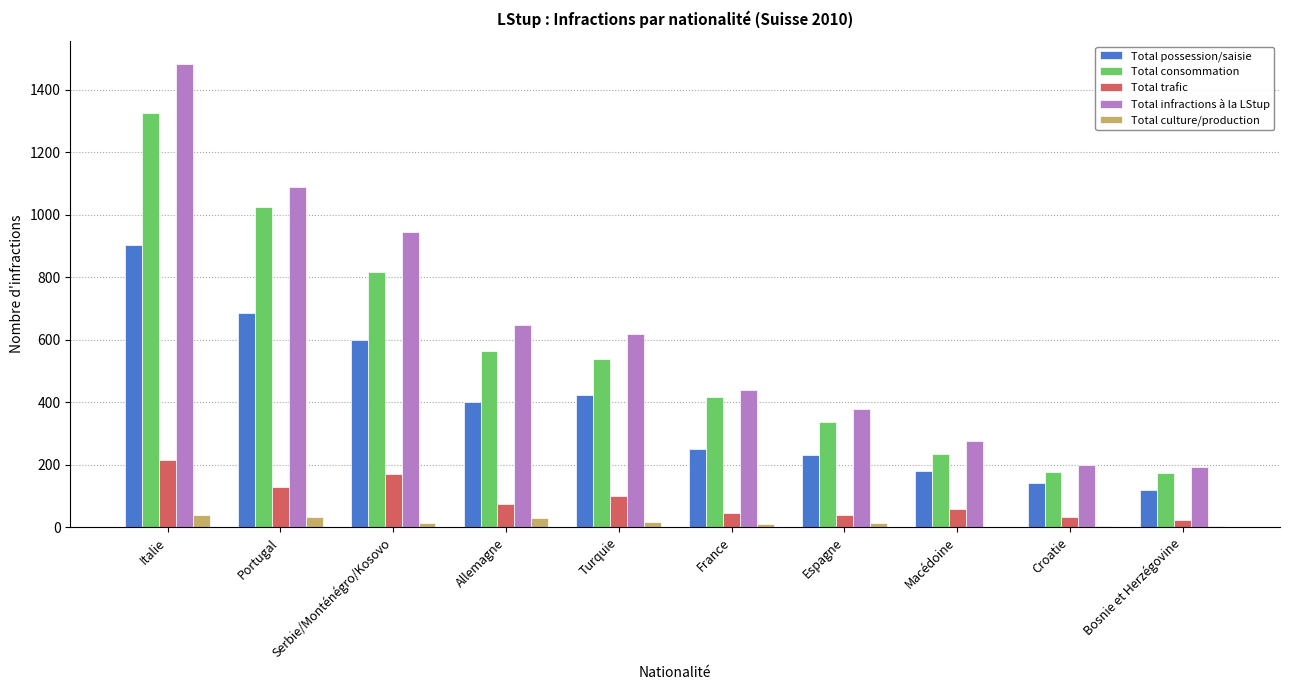

What is the sum of all Total trafic values?

887